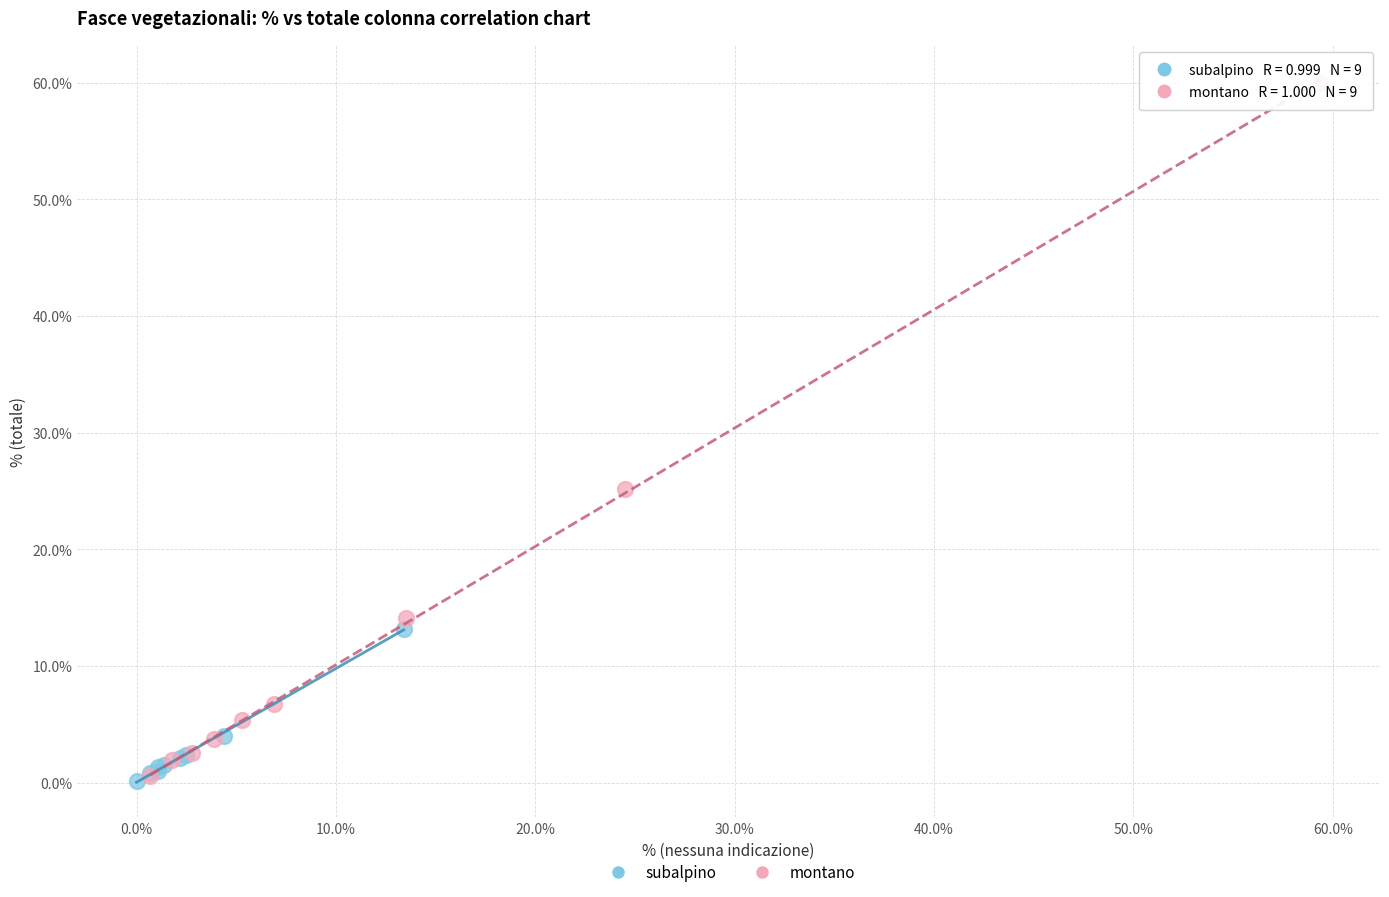

Which series reaches the maximum Y coordinate?

montano